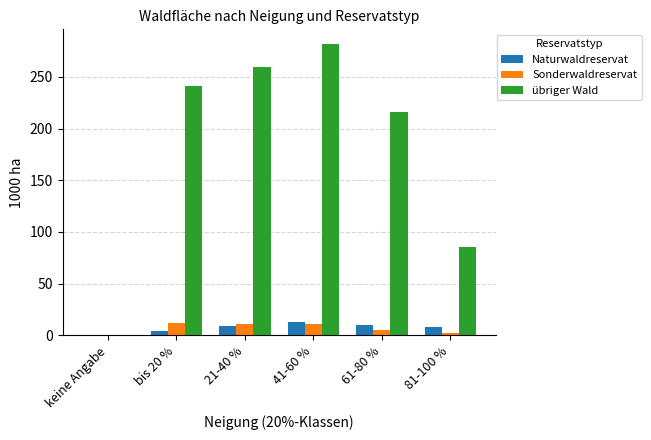

How many groups of bars are there?

6